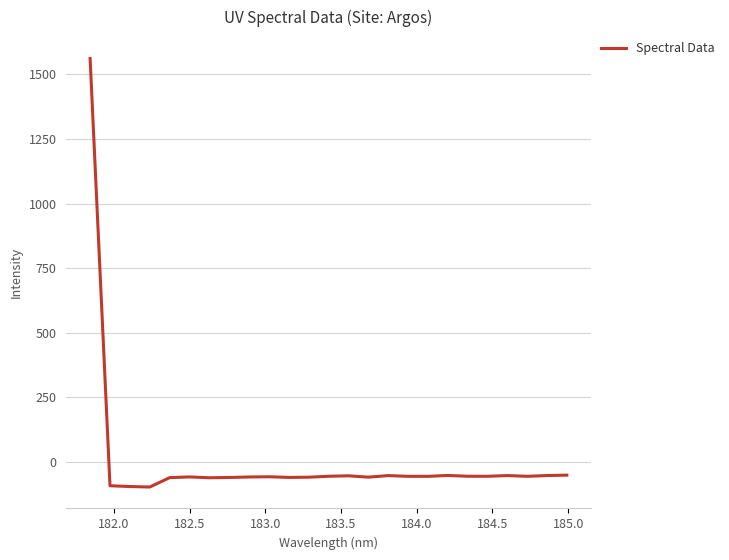

What is the difference between the maximum and minimum values?

1658.6